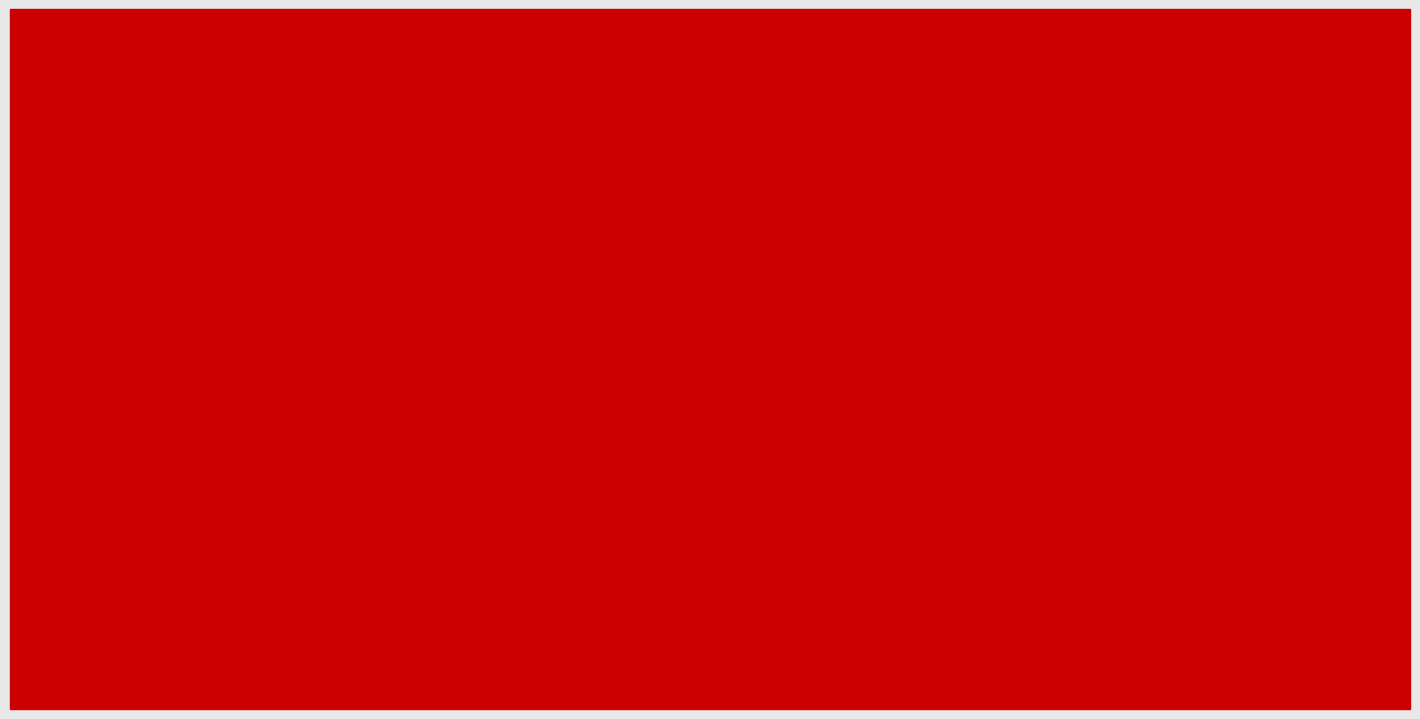

What is the greatest value displayed?

22450.0